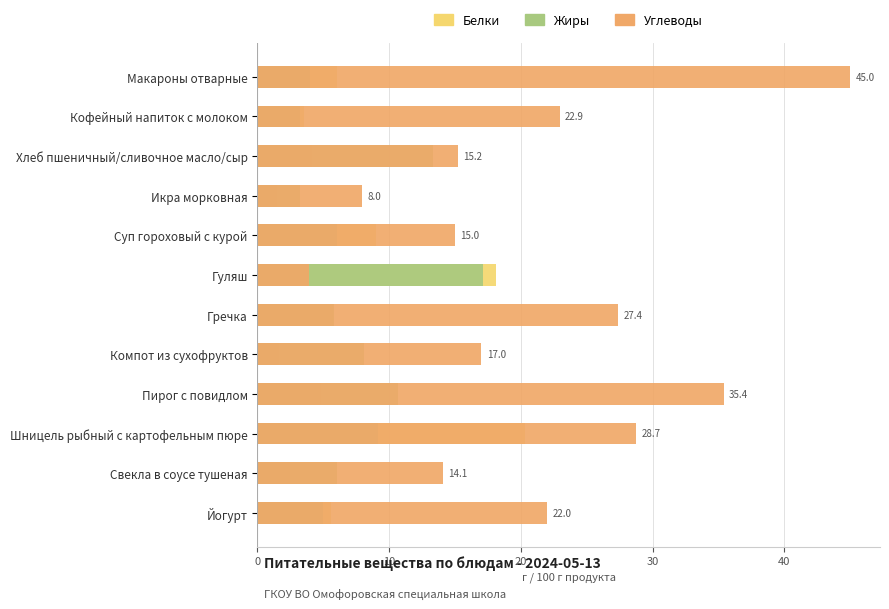

The value of Жиры at Шницель рыбный с картофельным пюре is 9.2. True or false?

True